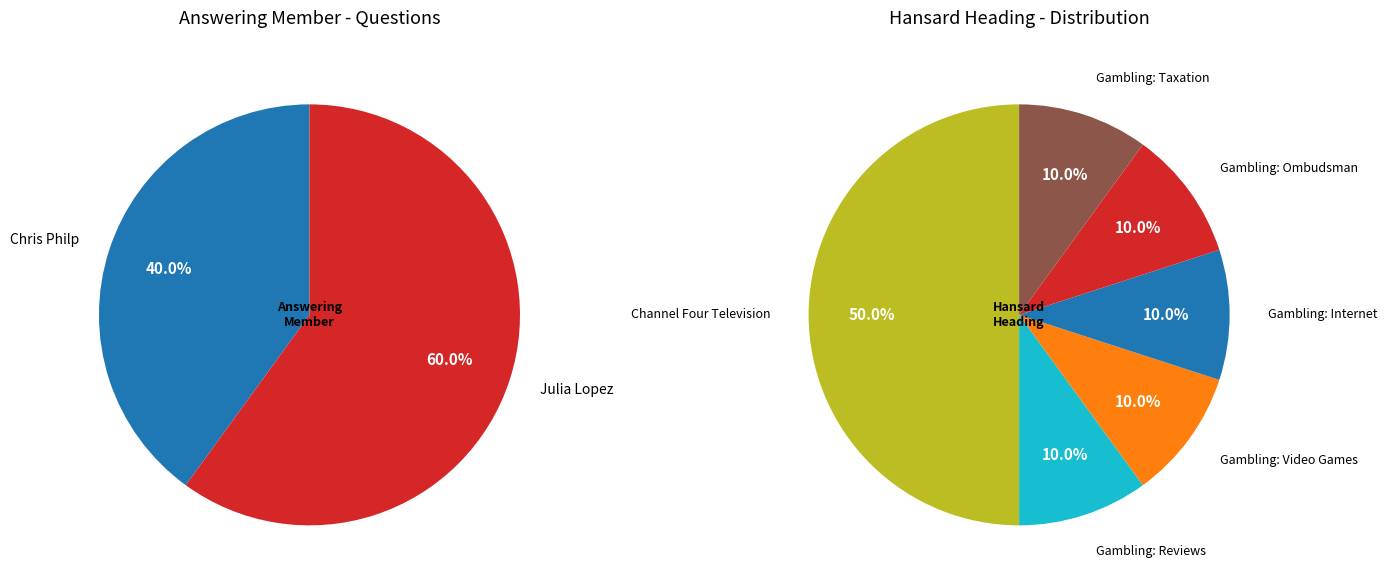

True or false: Gambling: Reviews (grouped) accounts for 10% of the total.

True